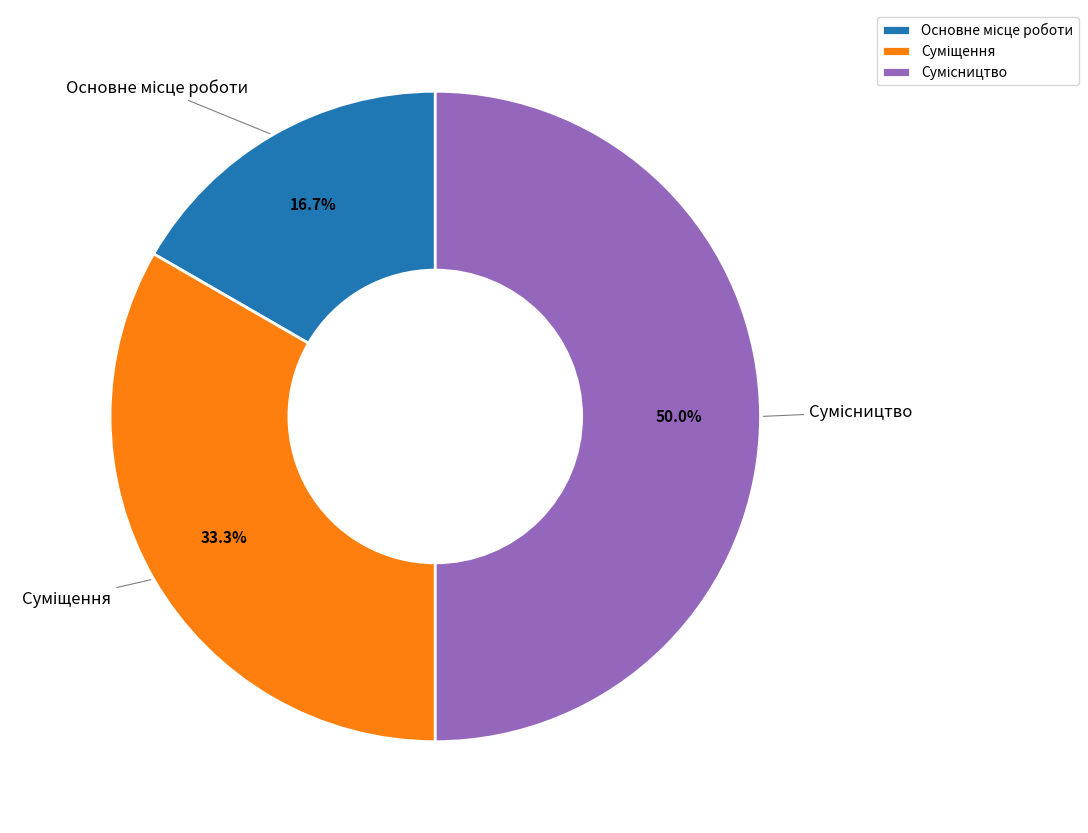

Does any single category account for the majority?

No